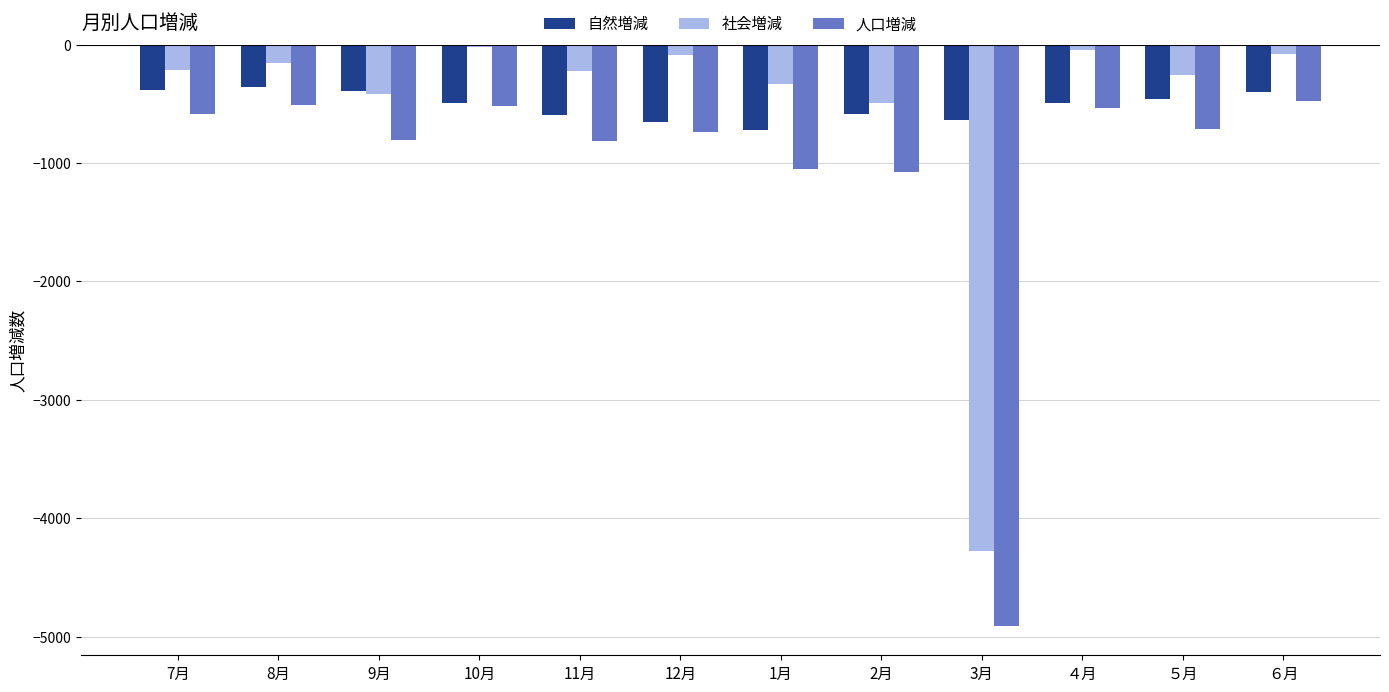

The 社会増減 series shows -591 at 1月. True or false?

False